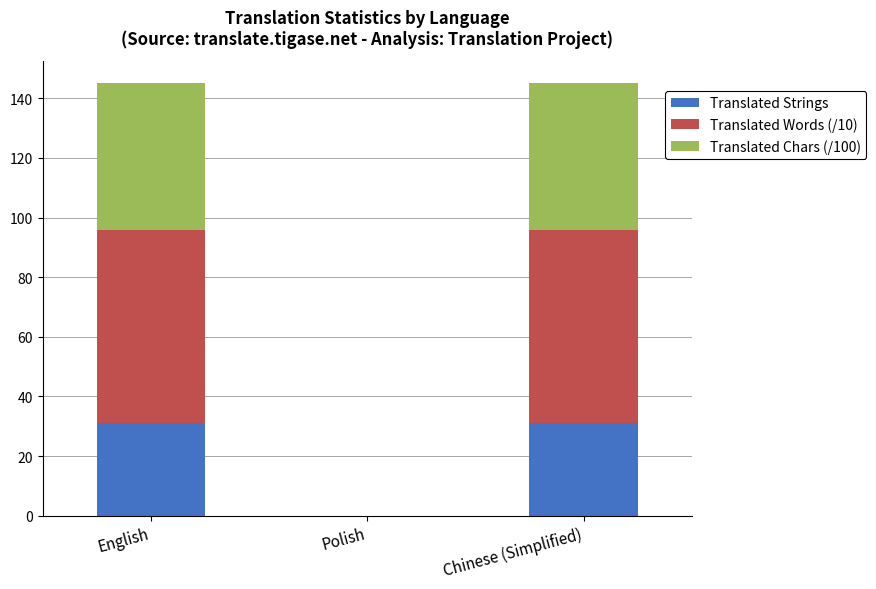

Reading left to right, transcribe the values for Translated Strings.

English=31.0	Polish=0.0	Chinese (Simplified)=31.0